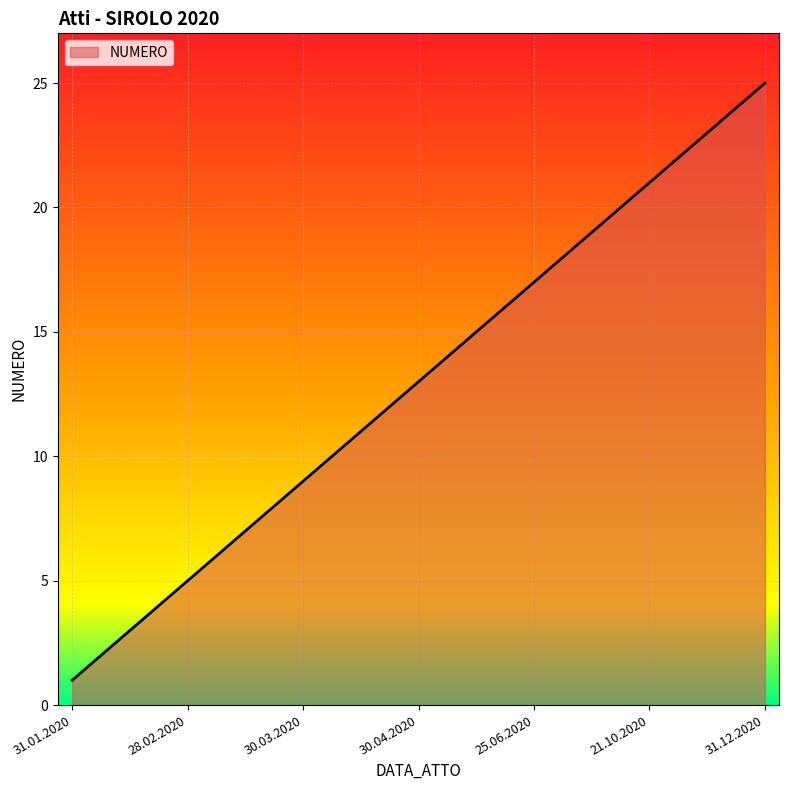

What is the difference between the maximum and minimum values?

24